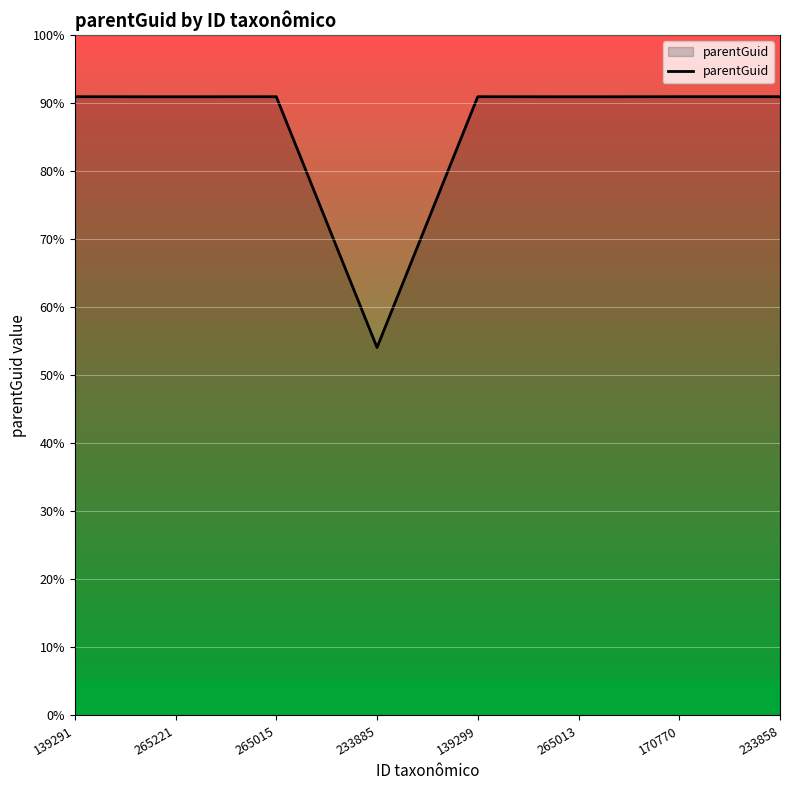

Is this an area chart (filled region under the line)?

Yes